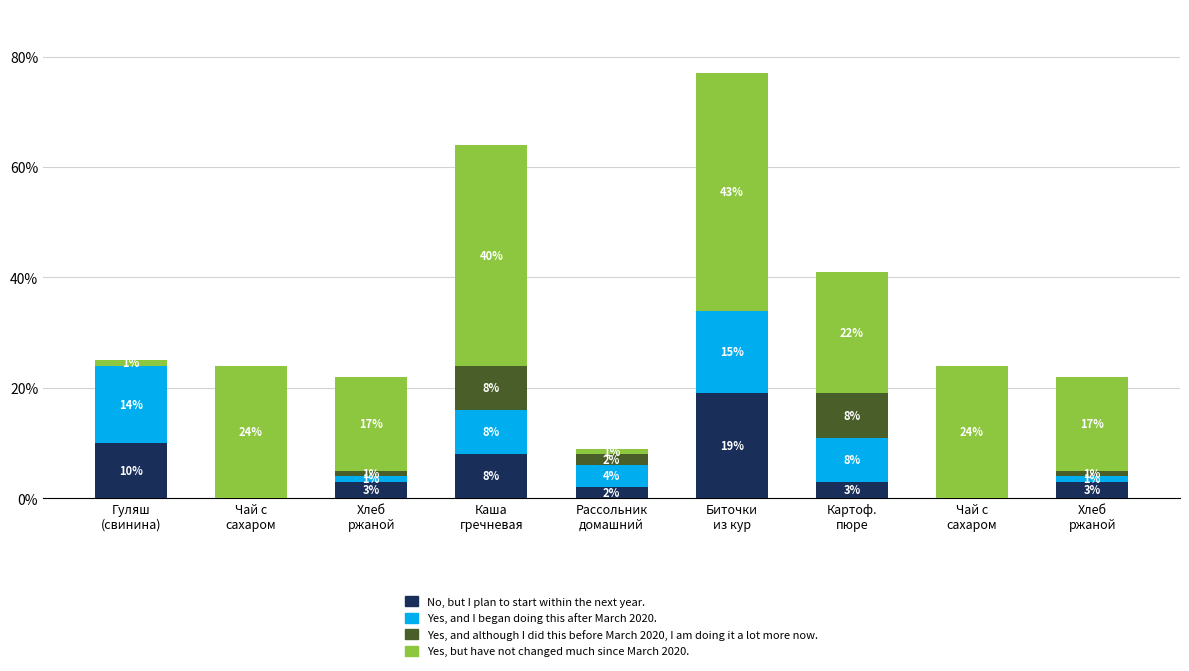

Does the chart contain stacked bars?

Yes